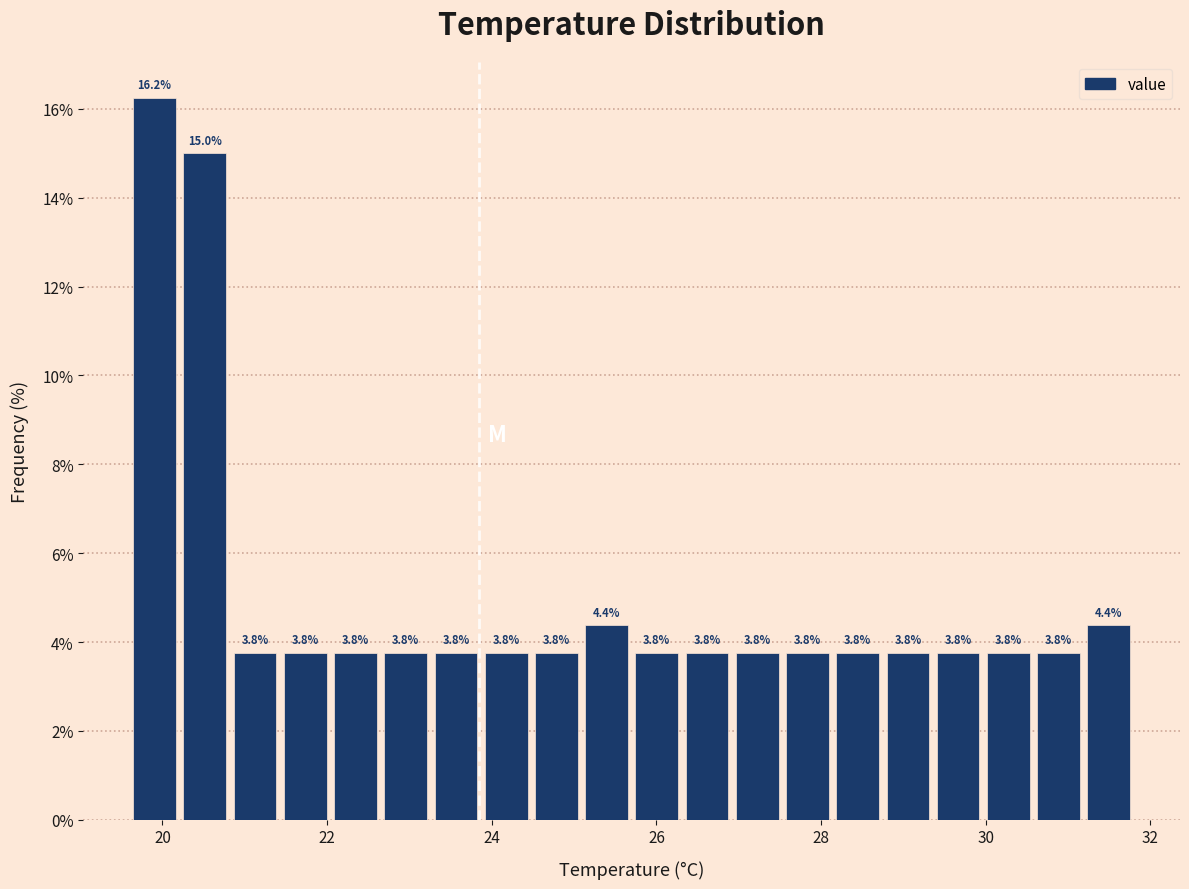

Around what value on the x-axis is the tallest bar? Give the approximate position of its centre, as read against the axis.

20.0